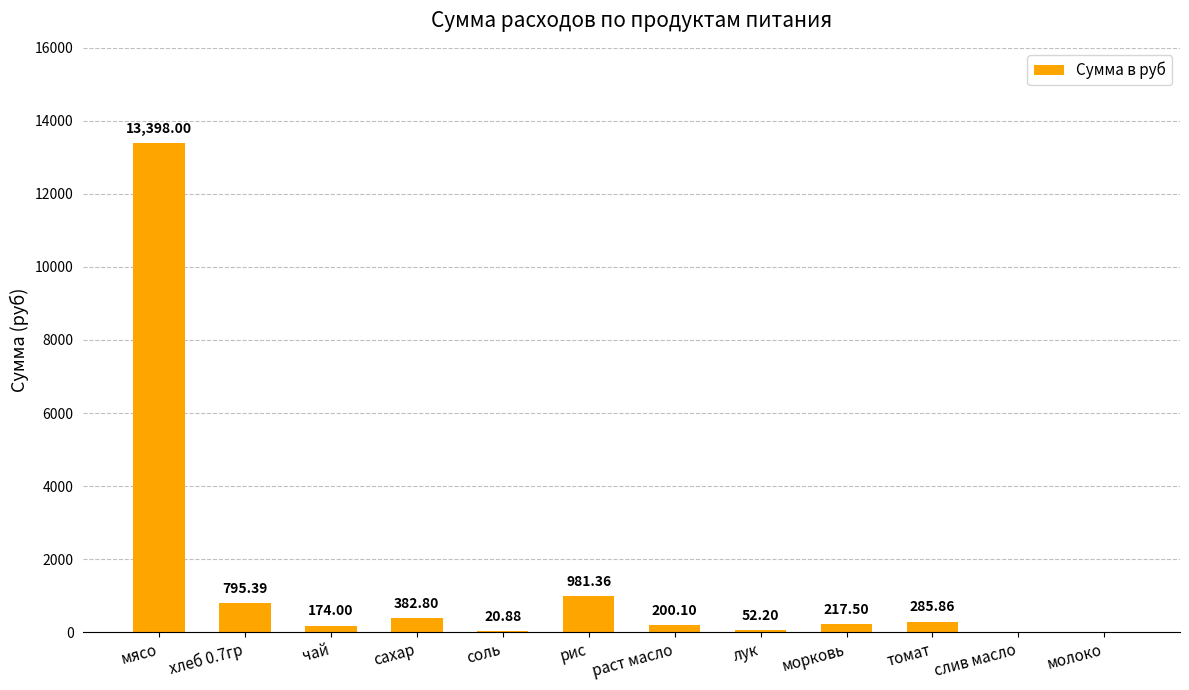

How many data points are above 217?

6